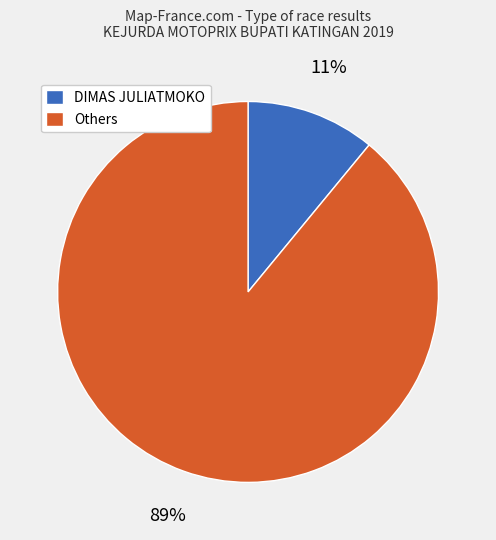

To the nearest percent, what is the average slice percentage?

50%